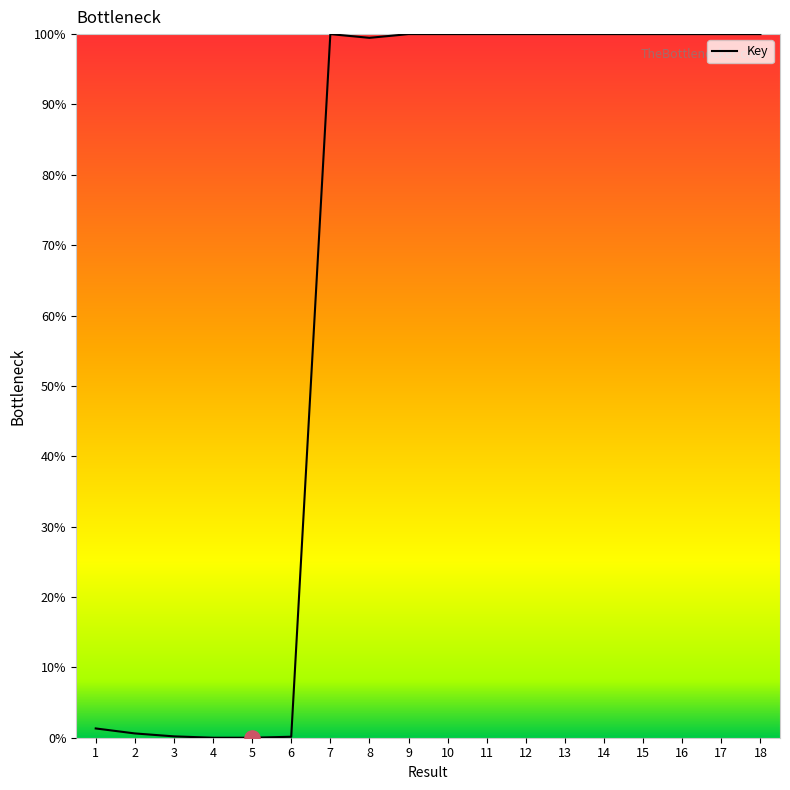

Approximately how many times larger is the value at 3 compared to 1?

0.1